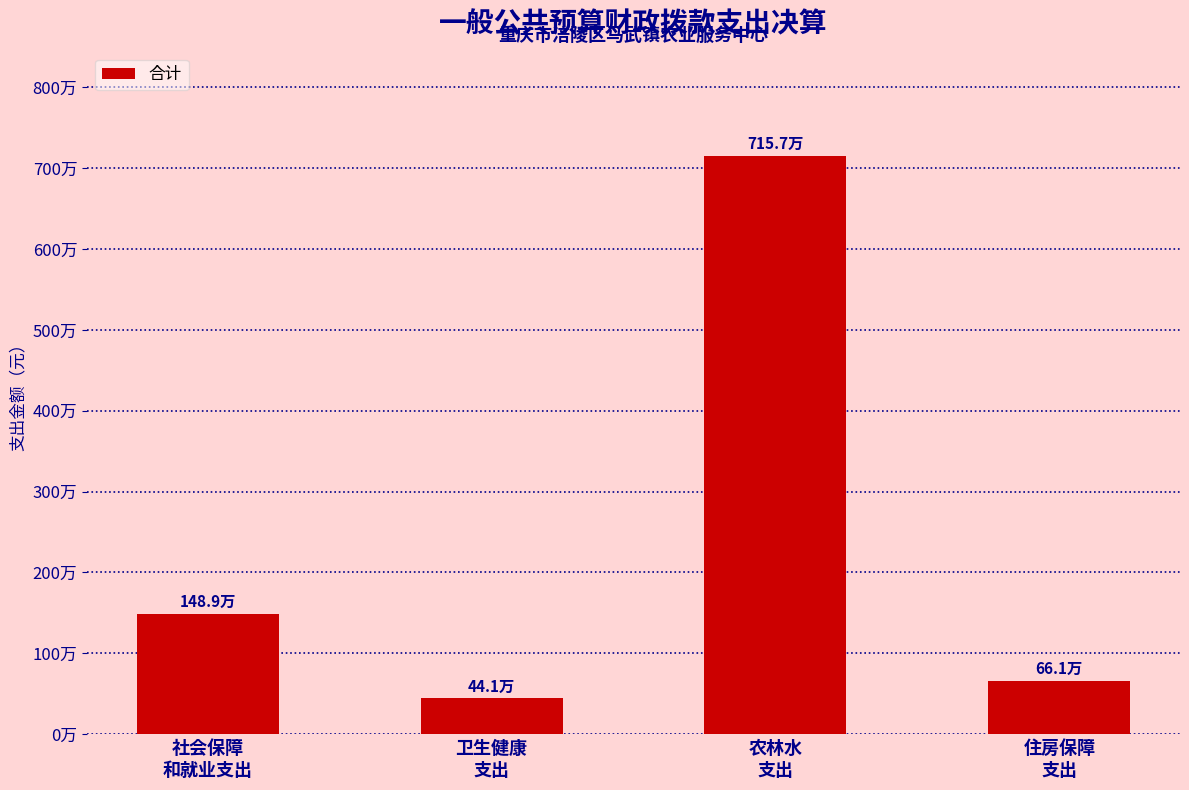

Does the chart contain any negative values?

No